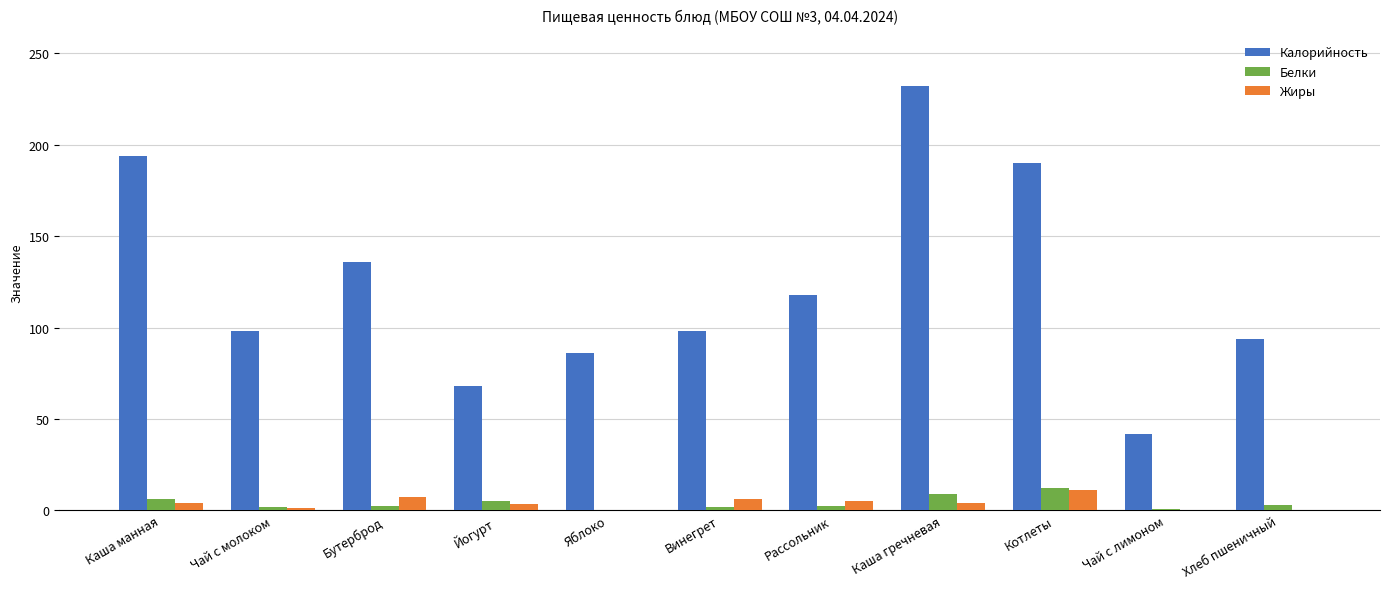

Does the chart contain stacked bars?

No